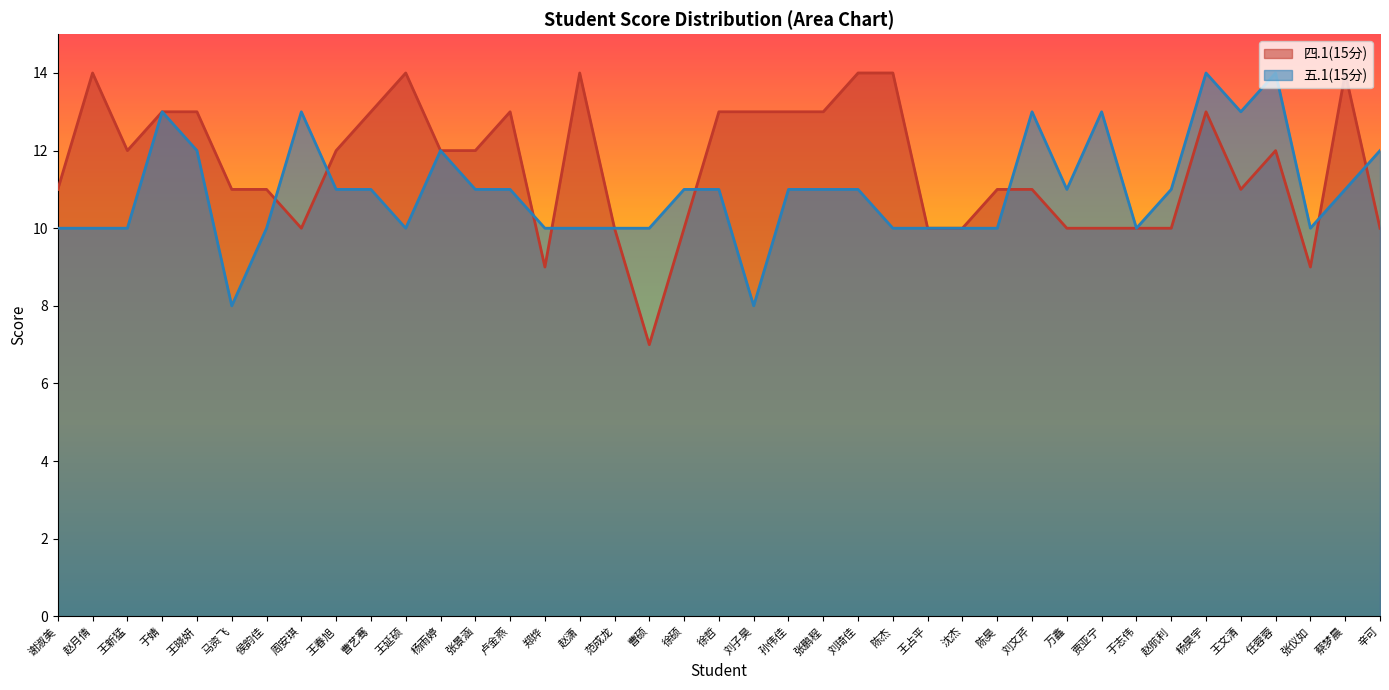

Does the chart display data point markers on the line(s)?

No